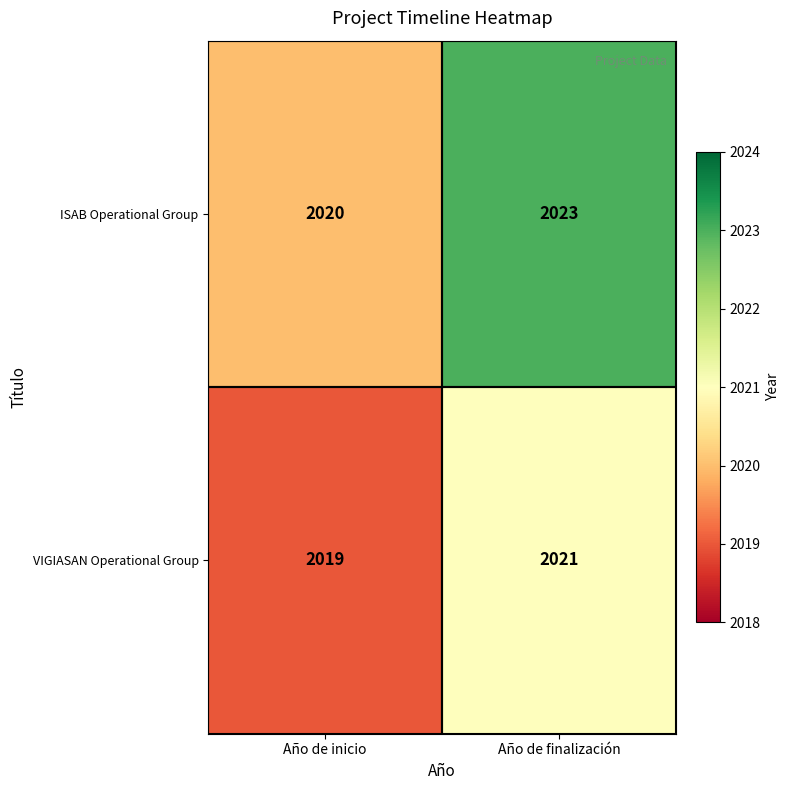

True or false: ISAB Operational Group has a value of 3379 at Año de inicio.

False